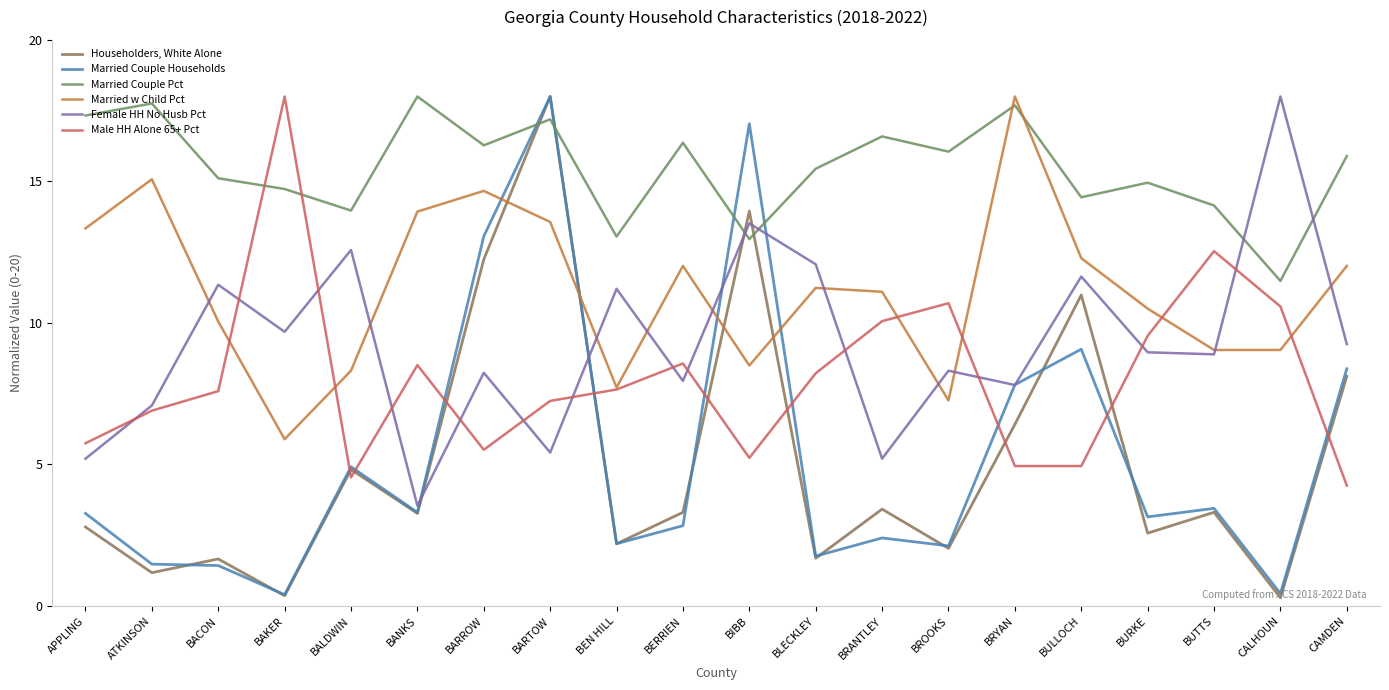

How many categories are shown in the chart?

20